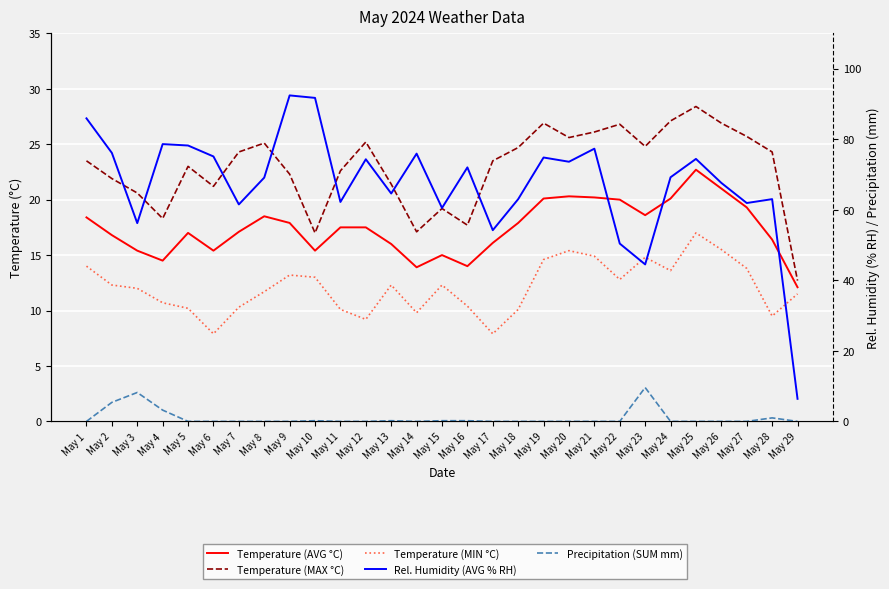

What is the sum of all Temperature (MIN °C) values?

350.8